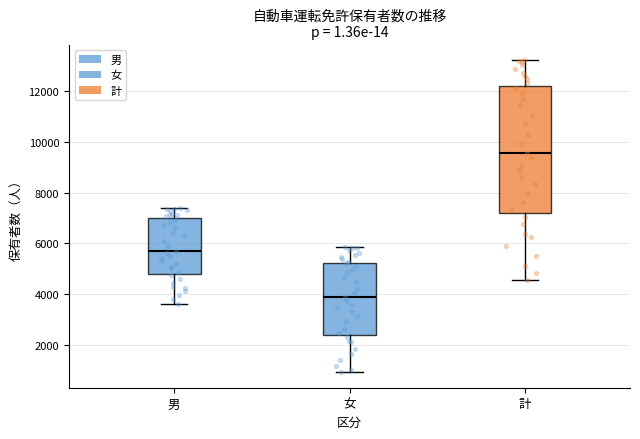

Comparing the boxes themselves (not the whiskers), which one is the tallest?

計